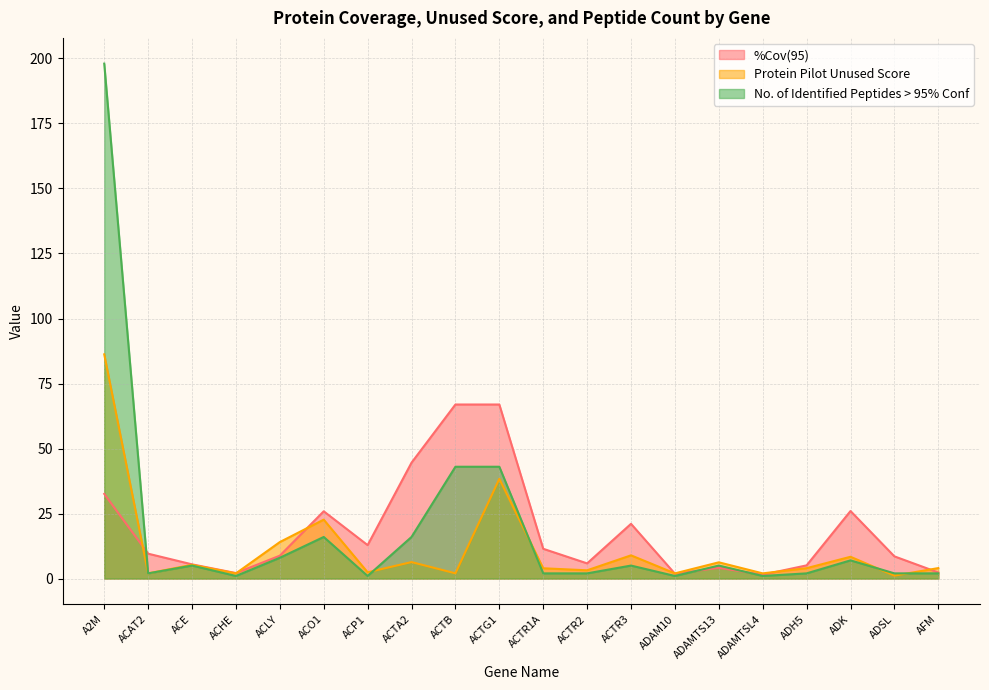

How many lines are shown in the chart?

3